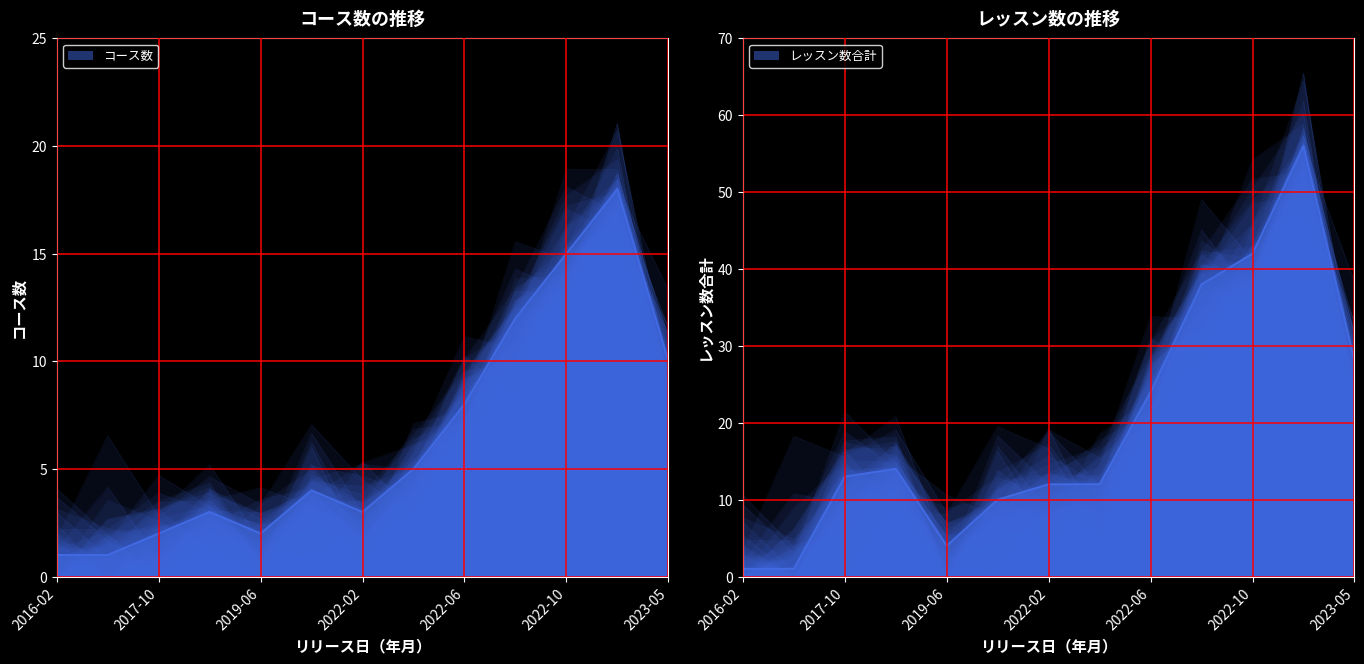

Rank the categories by コース数 value from lowest to highest.

2016-02, 2016-12, 2017-10, 2019-06, 2018-07, 2022-02, 2019-12, 2022-04, 2022-06, 2023-05, 2022-09, 2022-10, 2023-03